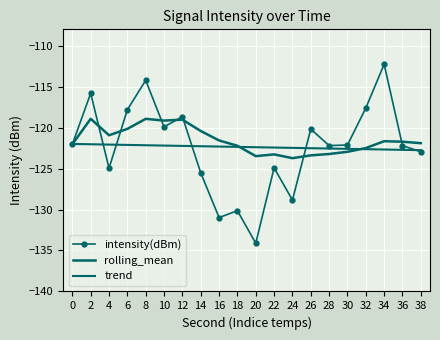

List the series in order of their peak value, lowest first.

trend, rolling_mean, intensity(dBm)